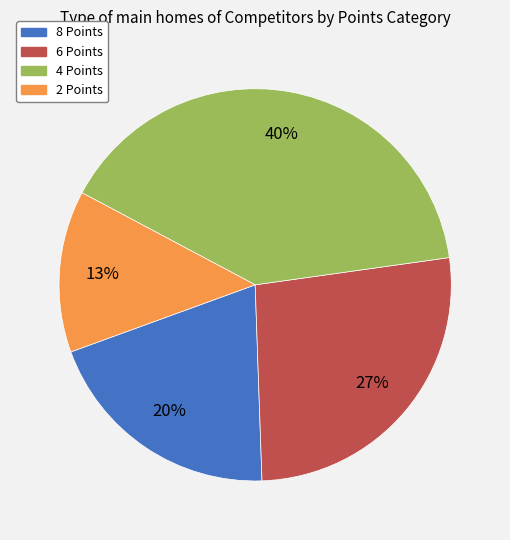

To the nearest percent, what percentage of the pie is 2 Points?

13%